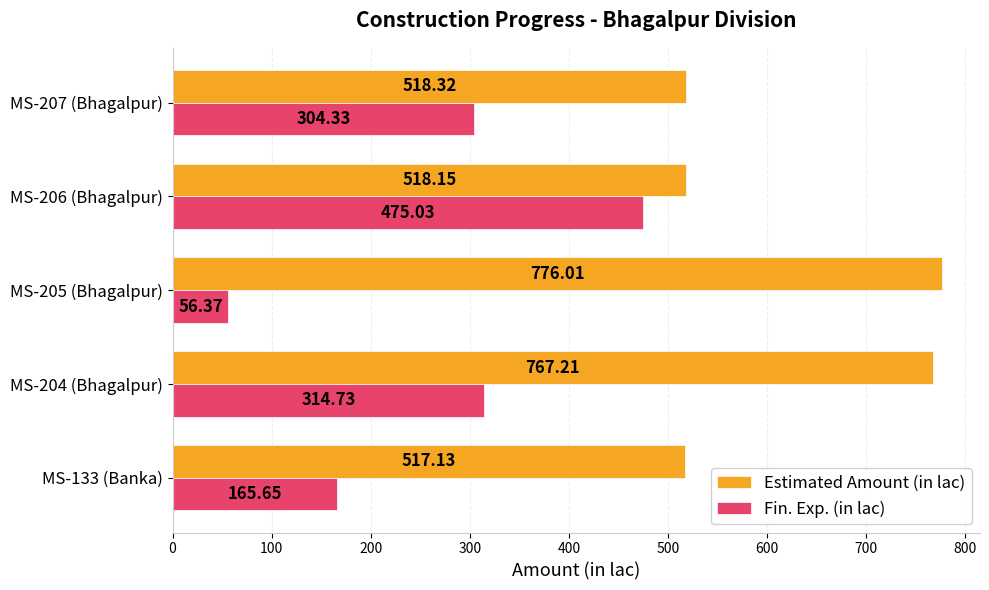

At how many categories does at least one series exceed 675?

2